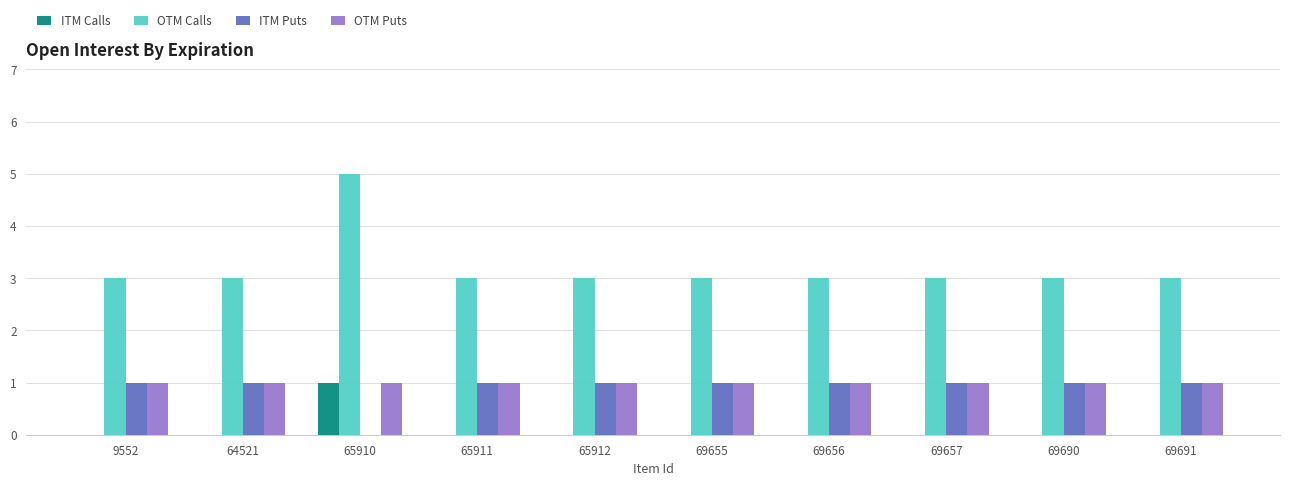

What is the greatest value displayed?

5